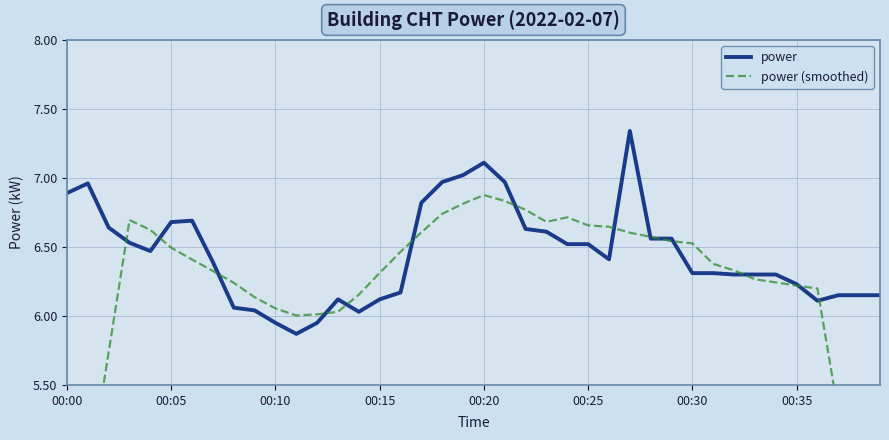

How many lines are shown in the chart?

2